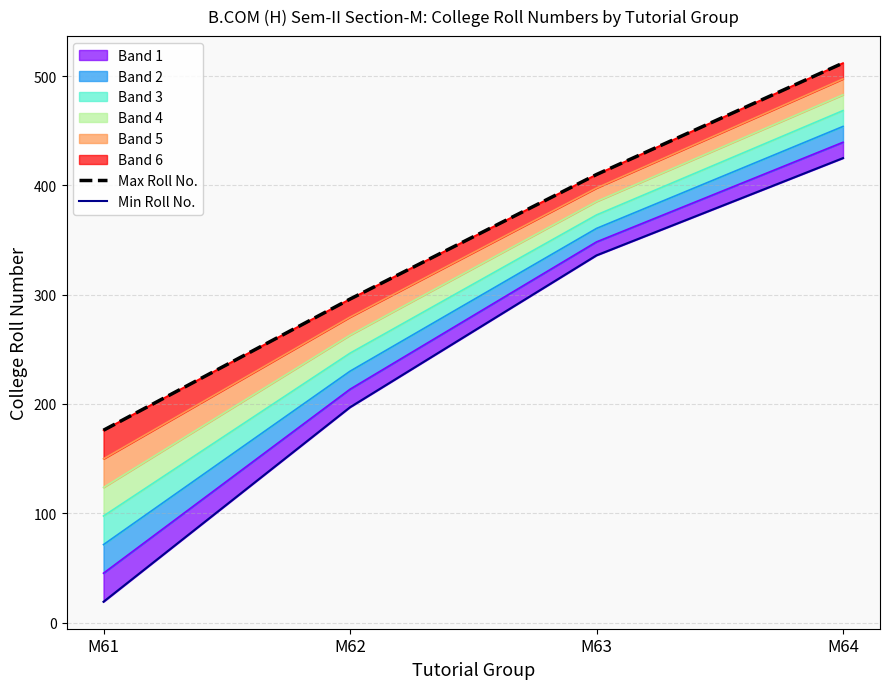

What is the sum of the Max Roll No. values at M64 and M62?

808